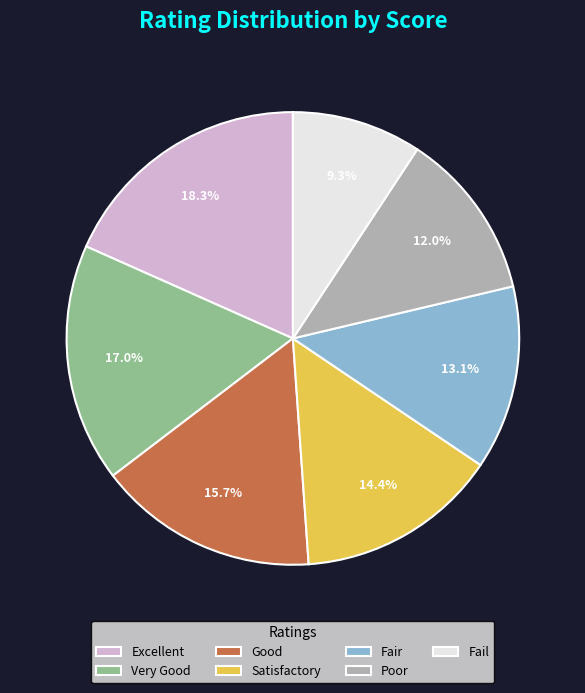

Is it true that Fair is 20% of the pie?

False